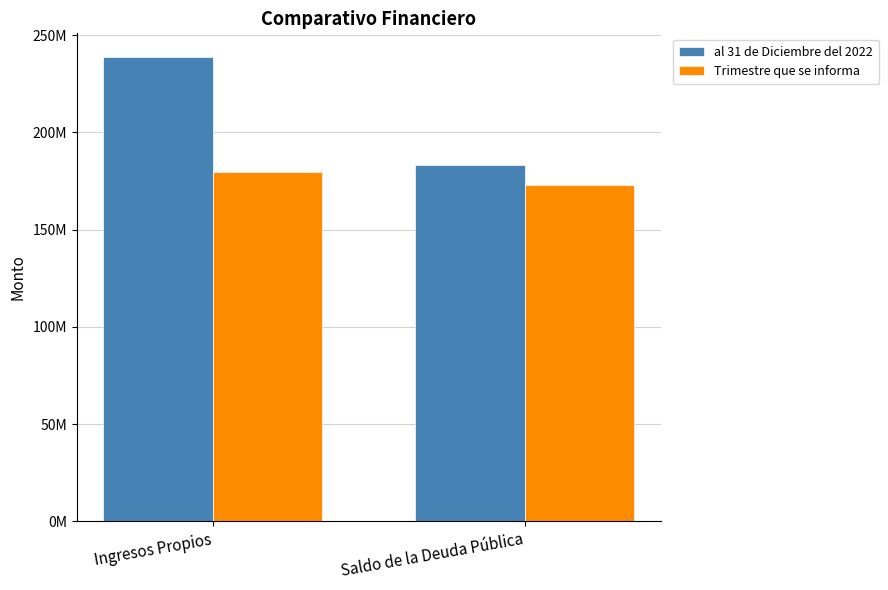

Rank the series by their maximum value, from highest to lowest.

al 31 de Diciembre del 2022, Trimestre que se informa